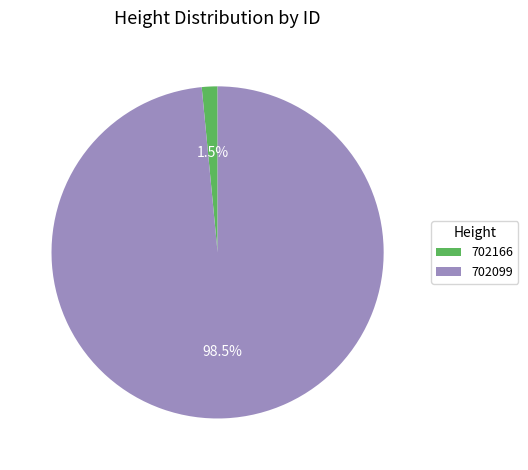

Which slice represents more than half of the pie?

702099